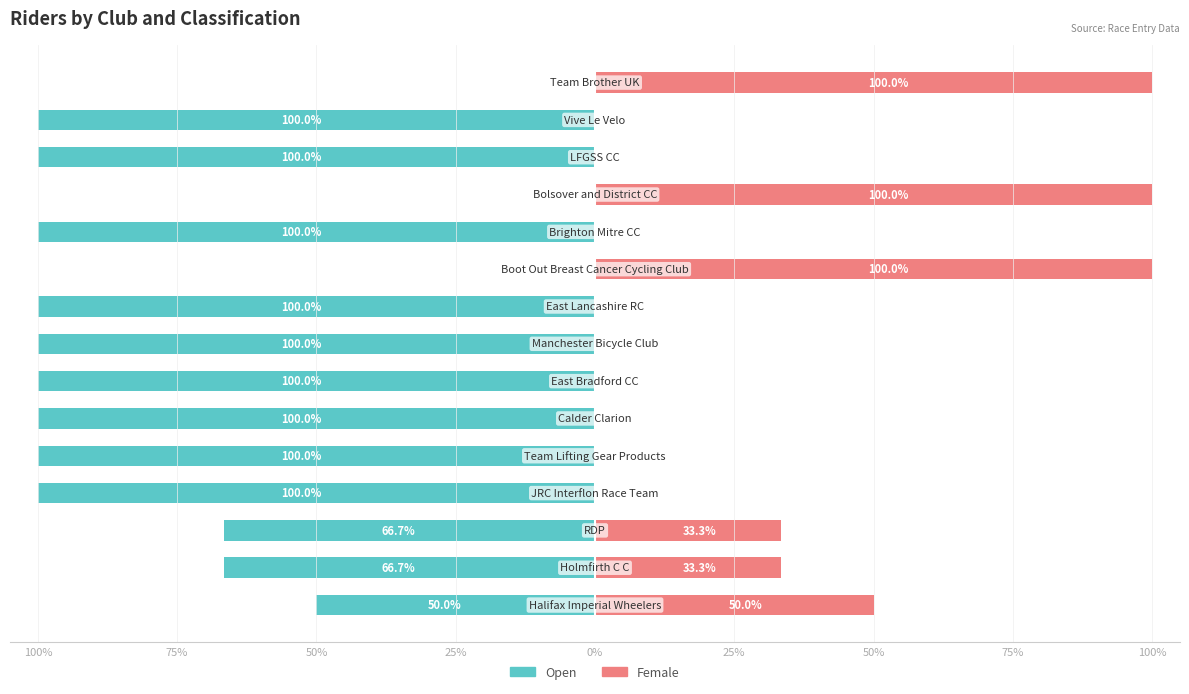

At 75%, list the series in order from largest to smallest.

Female, Open